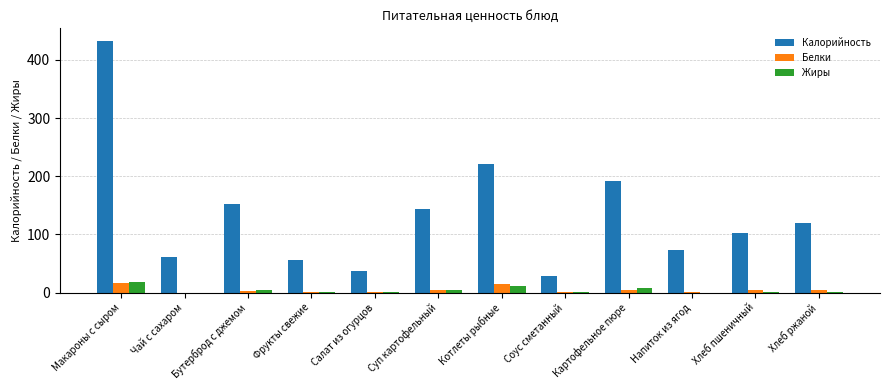

Which series has the largest total across all categories?

Калорийность